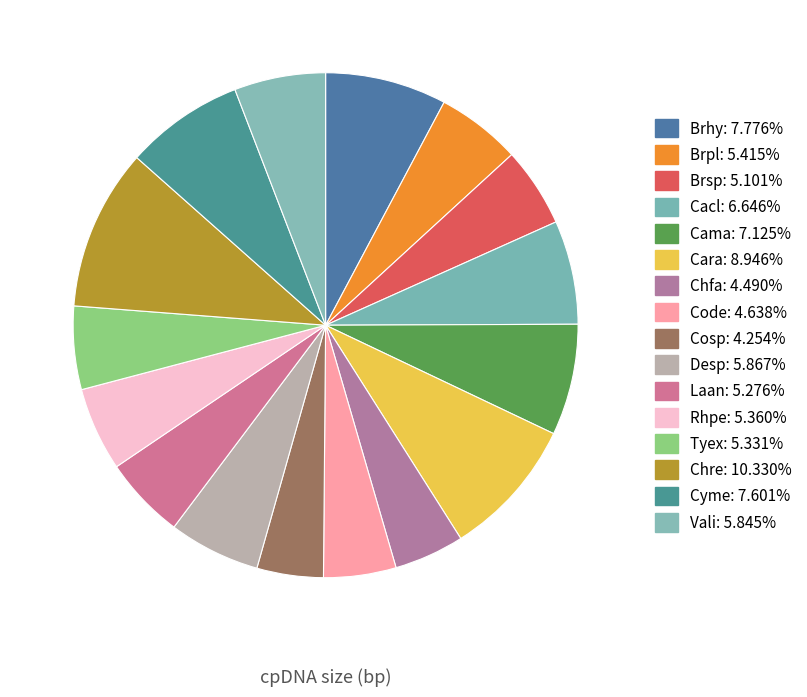

Which slice is the smallest?

Cosp